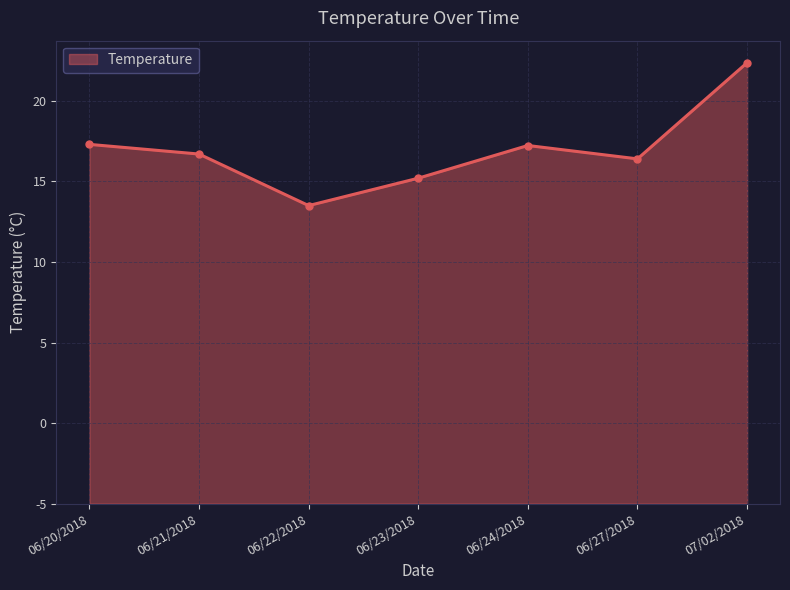

How many points are lower than both their immediate neighbors (excluding endpoints)?

2